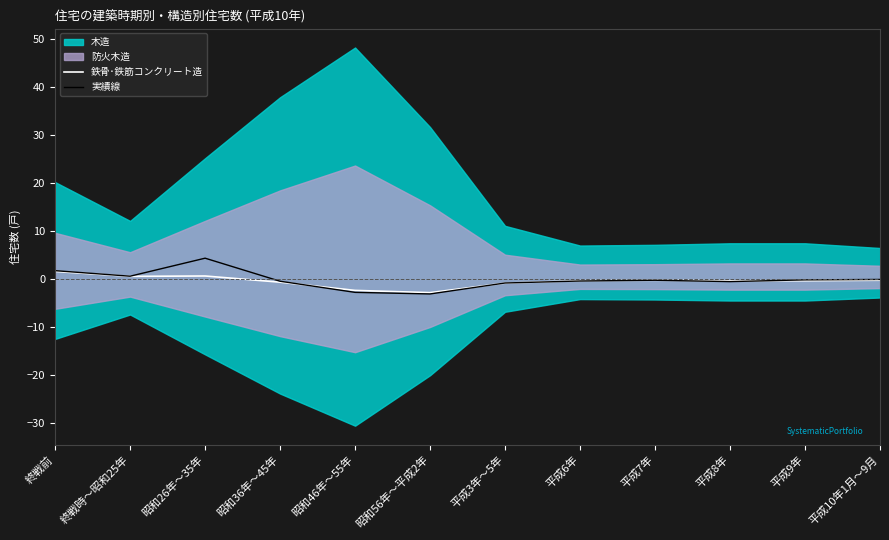

At which category does 鉄骨･鉄筋コンクリート造 reach its first local valley?

終戦時～昭和25年